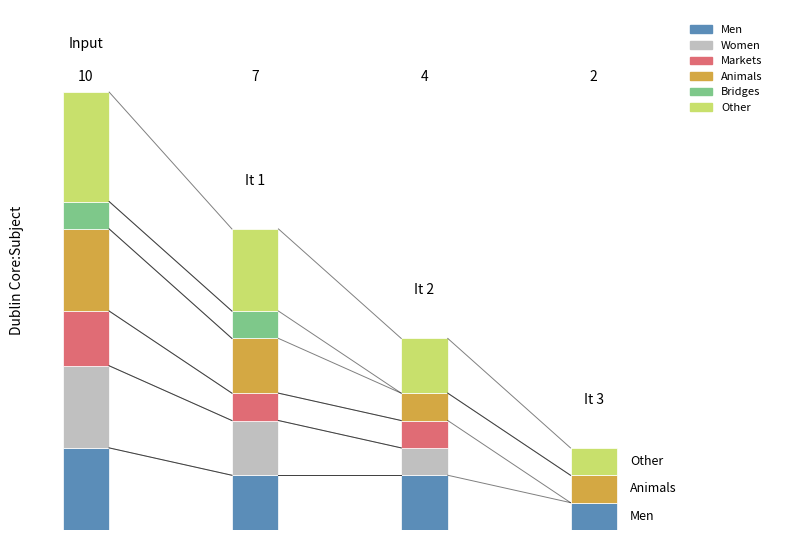

What is the difference between the maximum and minimum values in the Animals series?

2